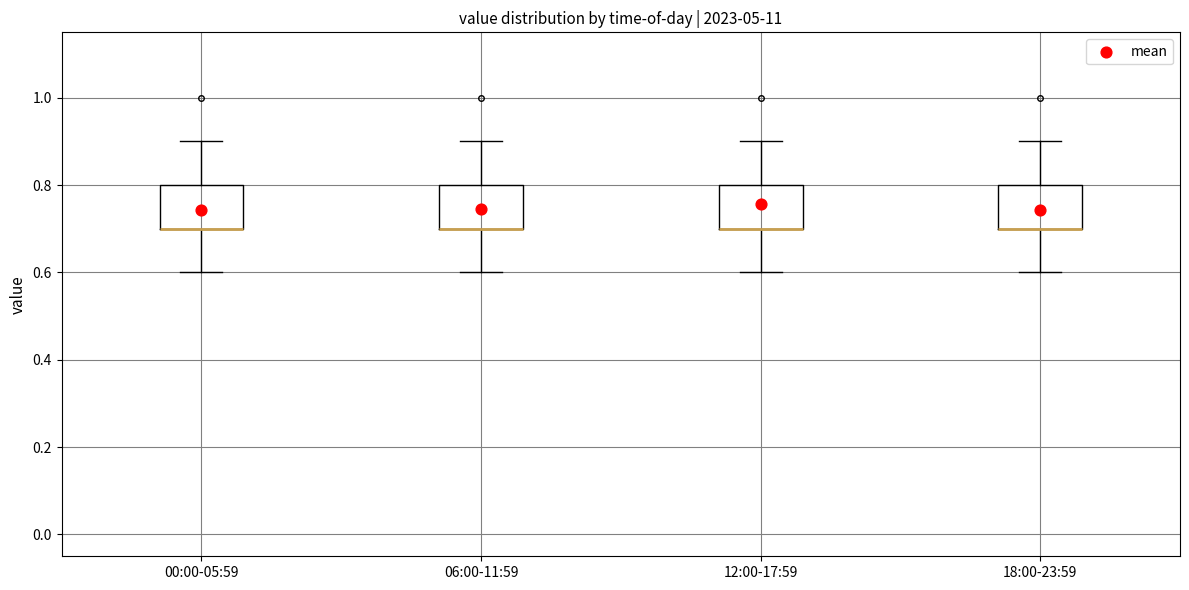

Reading left to right, transcribe this box plot: for each box, give where its median line is, the range the box spans, and where its two whiskers end, as read against the y-axis. The values are not printed on the chart, so give them approximately, as read against the axis.

00:00-05:59: median 0.7 (drawn on the box's lower edge), box 0.7 to 0.8, whiskers 0.6 to 0.9
06:00-11:59: median 0.7 (drawn on the box's lower edge), box 0.7 to 0.8, whiskers 0.6 to 0.9
12:00-17:59: median 0.7 (drawn on the box's lower edge), box 0.7 to 0.8, whiskers 0.6 to 0.9
18:00-23:59: median 0.7 (drawn on the box's lower edge), box 0.7 to 0.8, whiskers 0.6 to 0.9